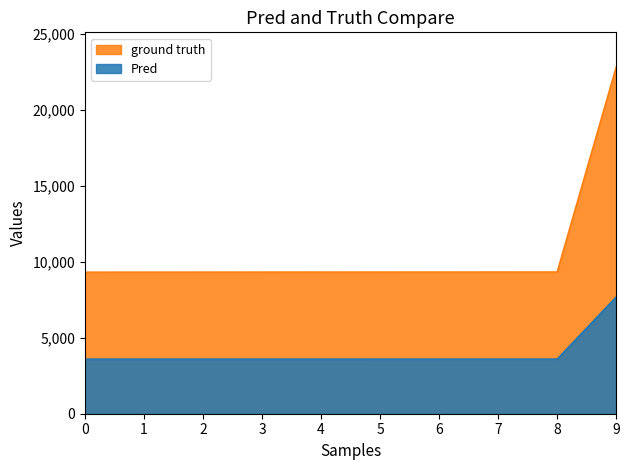

The value of ground truth at 2 is 2377. True or false?

False